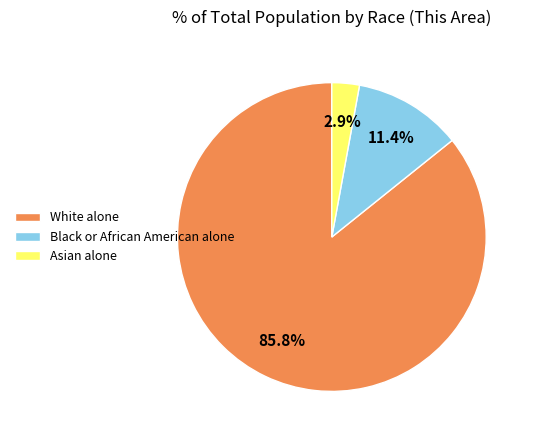

Count the number of slices in the pie.

3